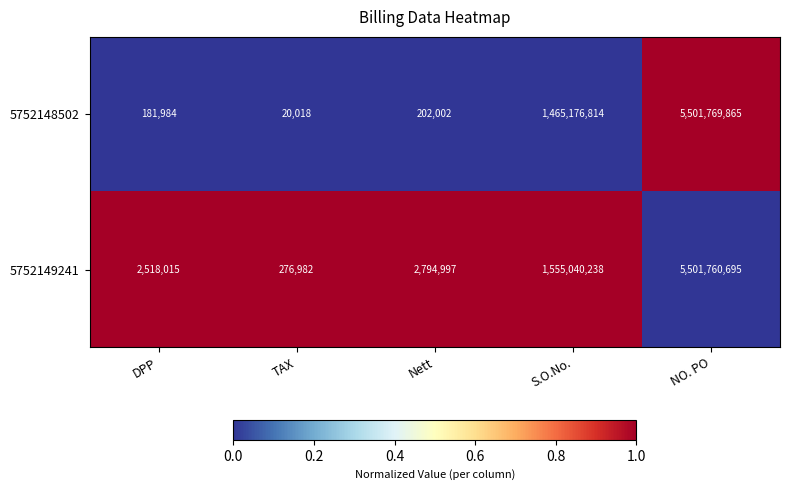

What is the difference between the highest and lowest values at TAX?

256964